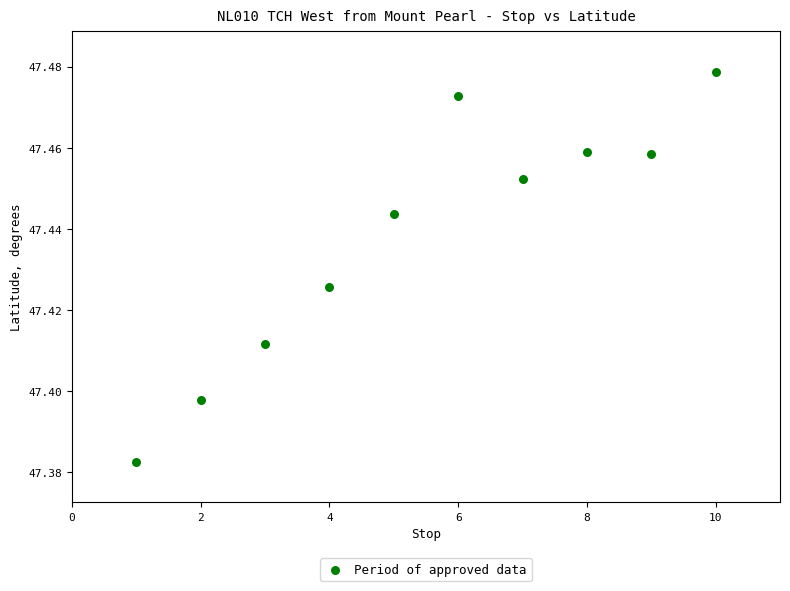

What is the average X value?

5.5